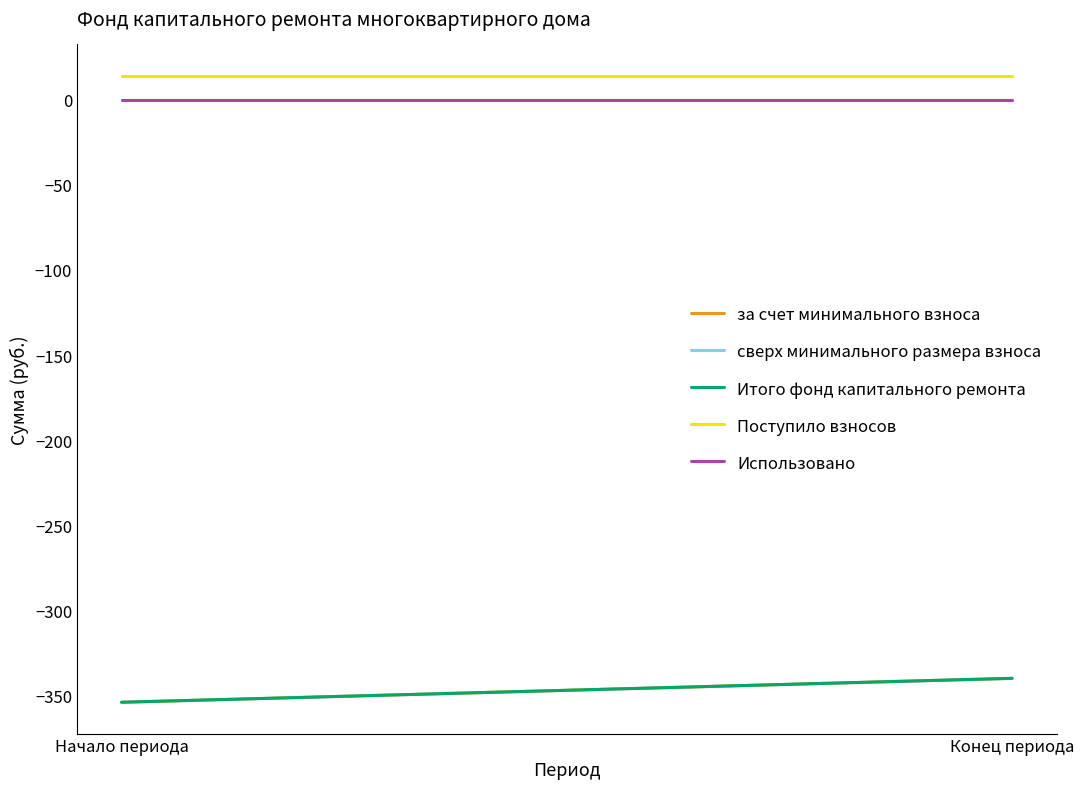

List the series in order of their peak value, highest first.

Поступило взносов, сверх минимального размера взноса, Использовано, за счет минимального взноса, Итого фонд капитального ремонта